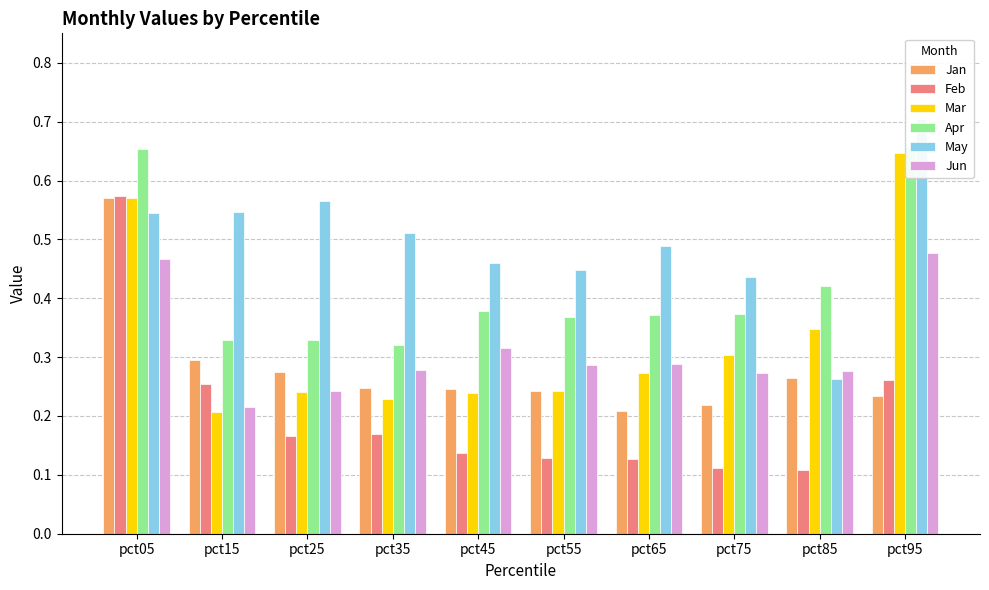

Reading right to left, list all the values displayed in this chart.

Jan: 0.2	0.3	0.2	0.2	0.2	0.2	0.2	0.3	0.3	0.6
Feb: 0.3	0.1	0.1	0.1	0.1	0.1	0.2	0.2	0.3	0.6
Mar: 0.6	0.3	0.3	0.3	0.2	0.2	0.2	0.2	0.2	0.6
Apr: 0.7	0.4	0.4	0.4	0.4	0.4	0.3	0.3	0.3	0.7
May: 0.7	0.3	0.4	0.5	0.4	0.5	0.5	0.6	0.5	0.5
Jun: 0.5	0.3	0.3	0.3	0.3	0.3	0.3	0.2	0.2	0.5